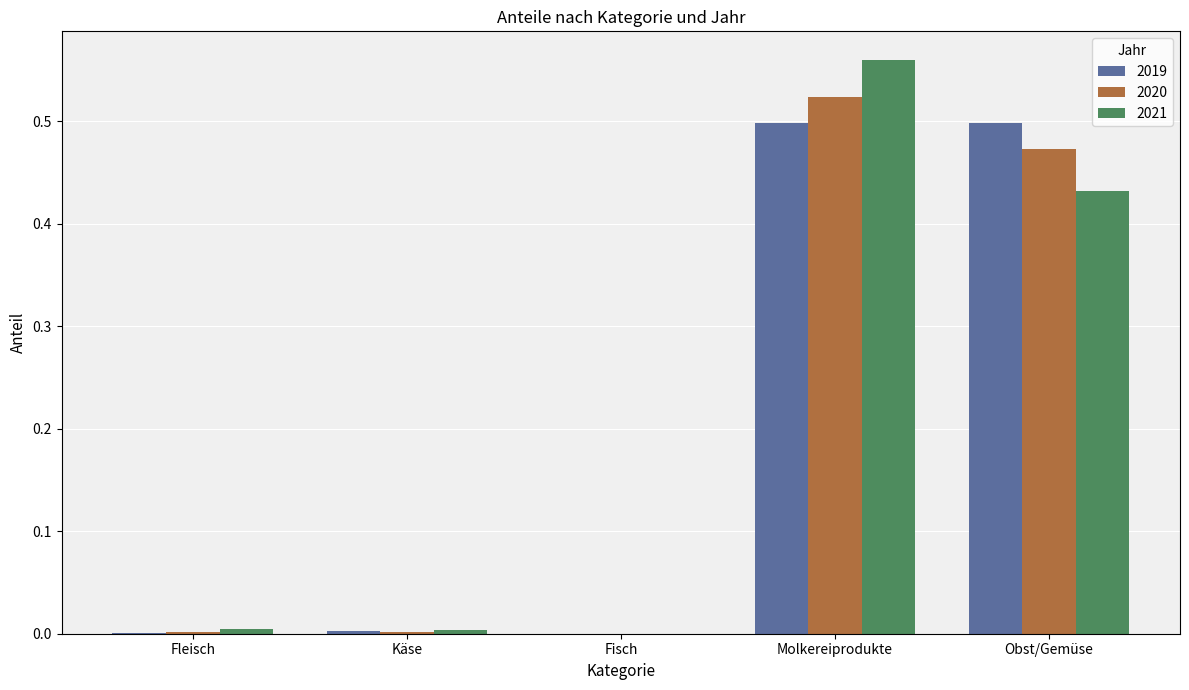

The value of 2019 at Molkereiprodukte is 0.5. True or false?

True